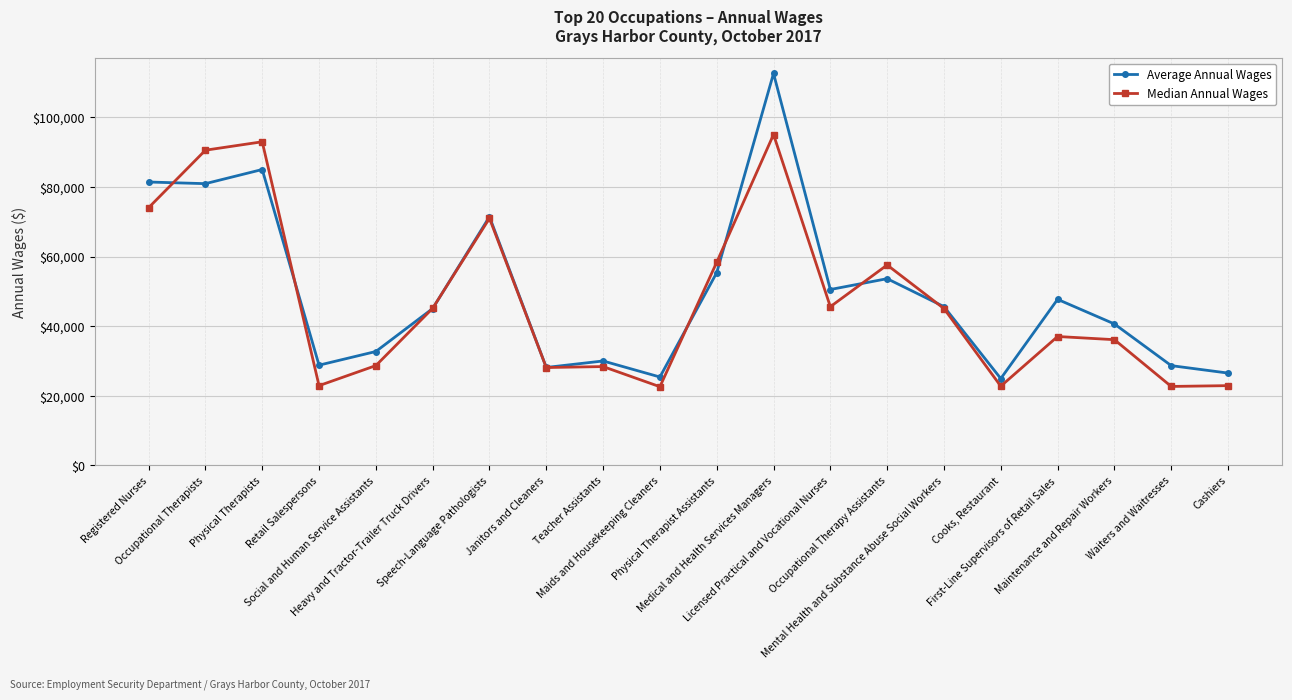

Which series has the largest range (max minus min)?

Average Annual Wages